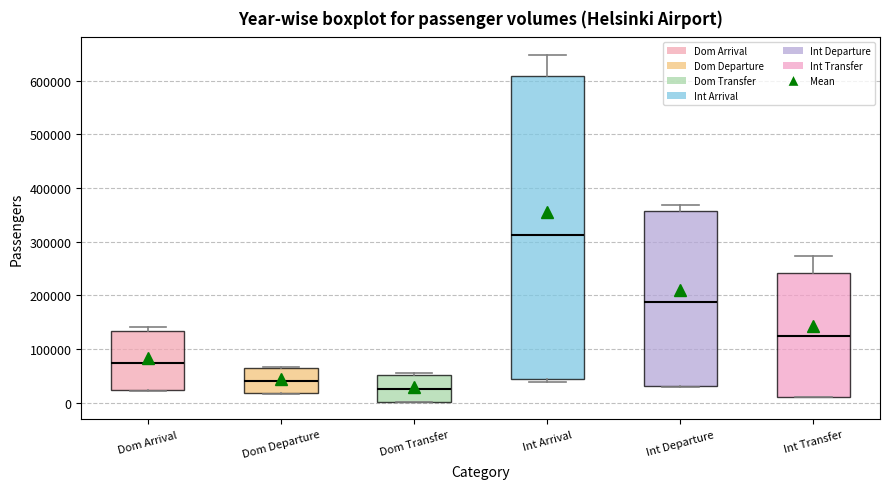

Which box's median line is the highest?

Int Arrival